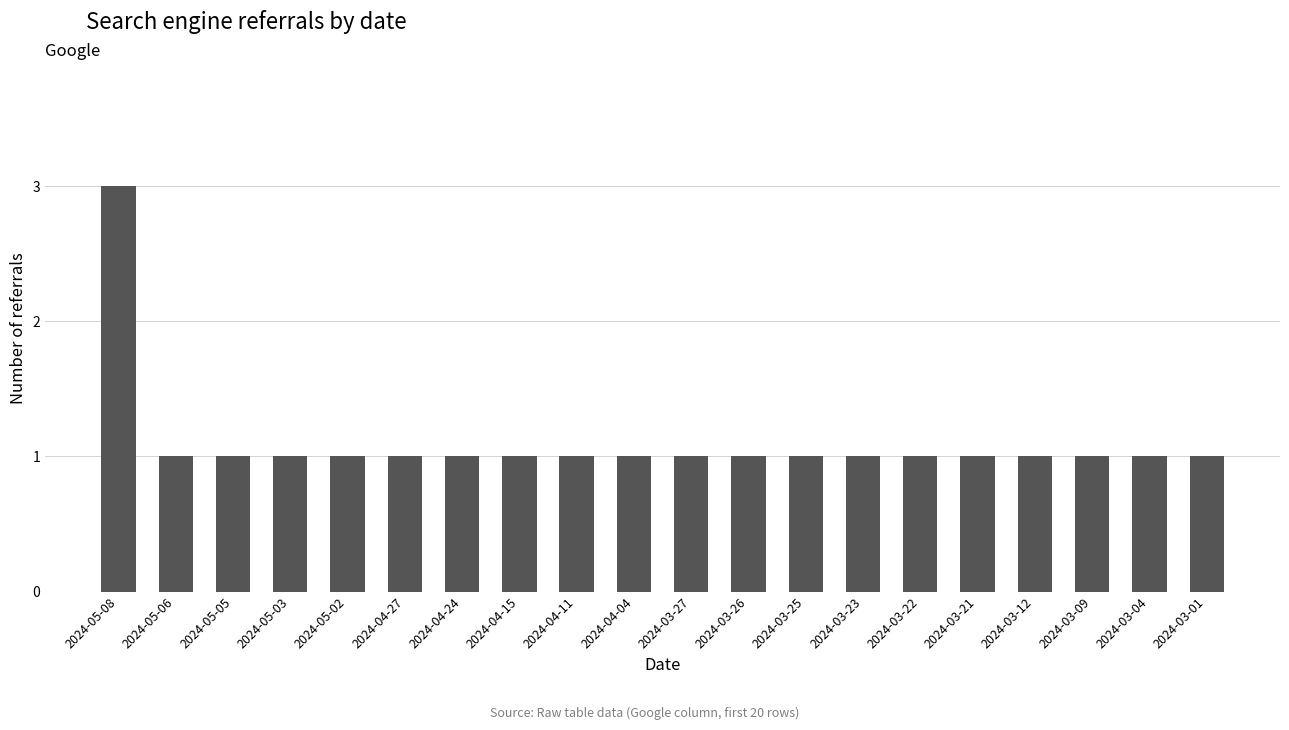

Between 2024-03-09 and 2024-05-08, which is larger?

2024-05-08